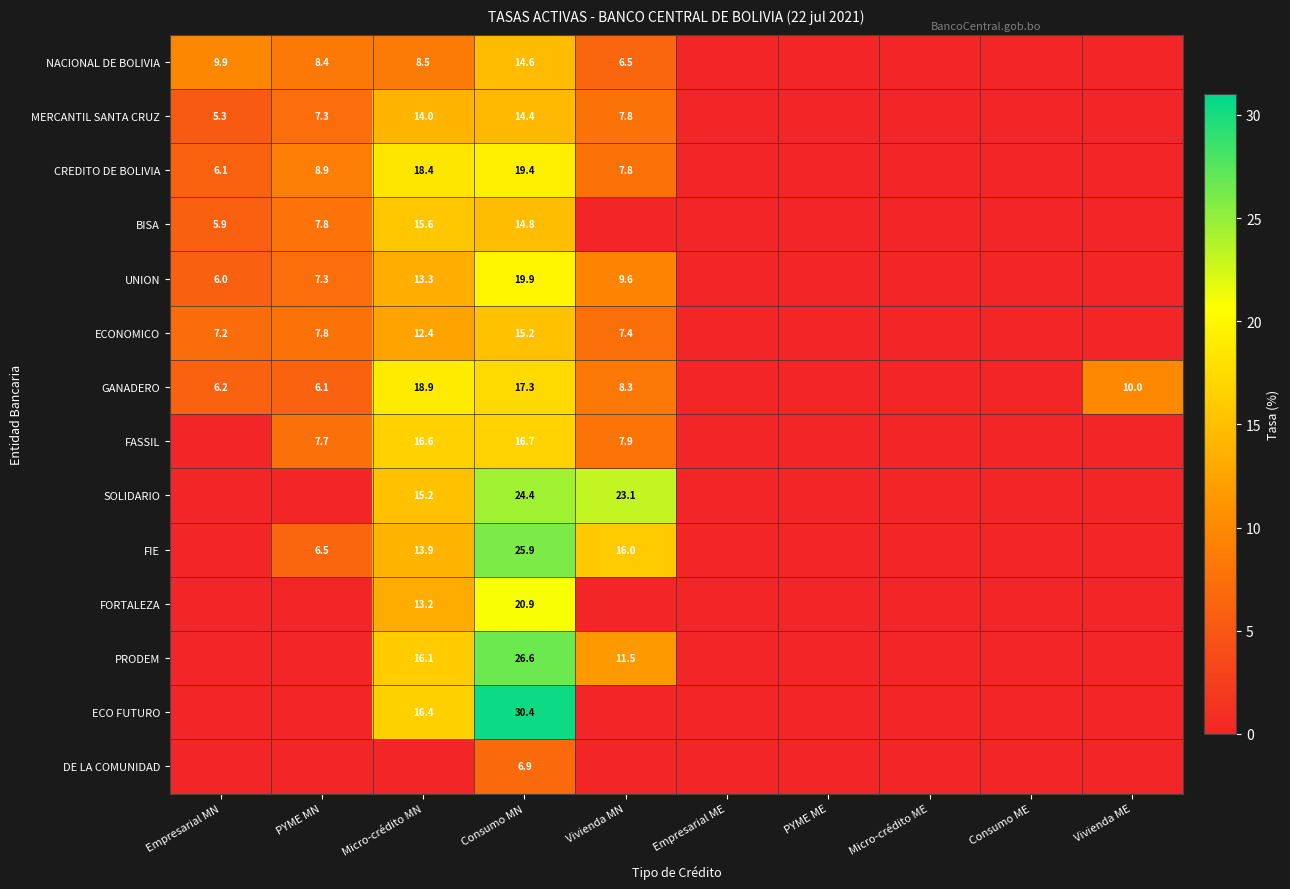

Is it true that SOLIDARIO equals 15.2 at Micro-crédito MN?

True